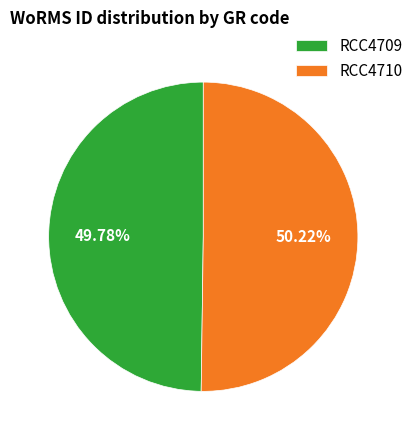

Is the sum of RCC4709 and RCC4710 greater than half?

Yes